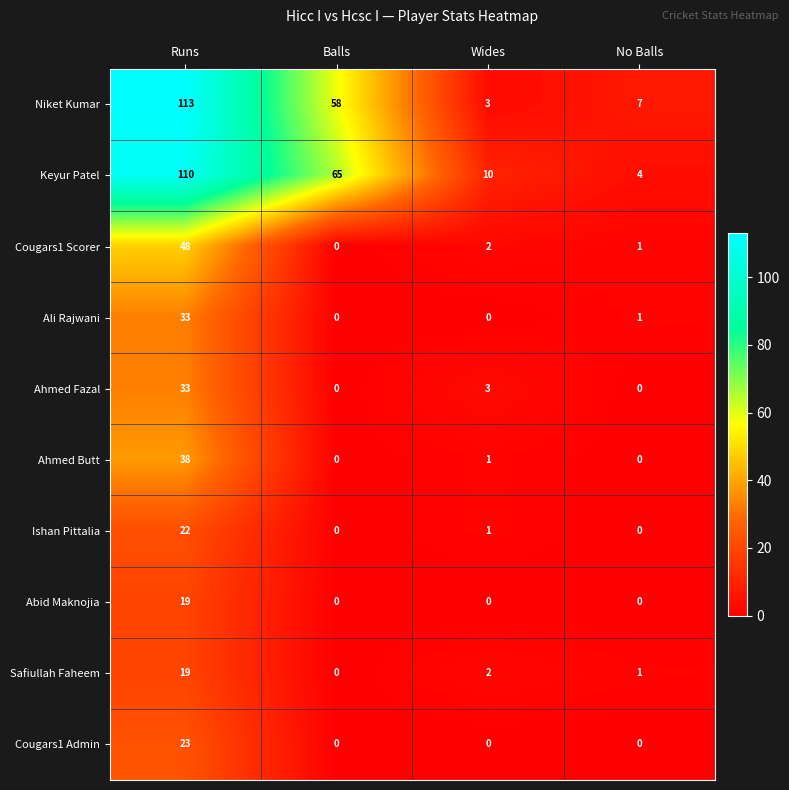

Which series has the widest spread of values?

Niket Kumar